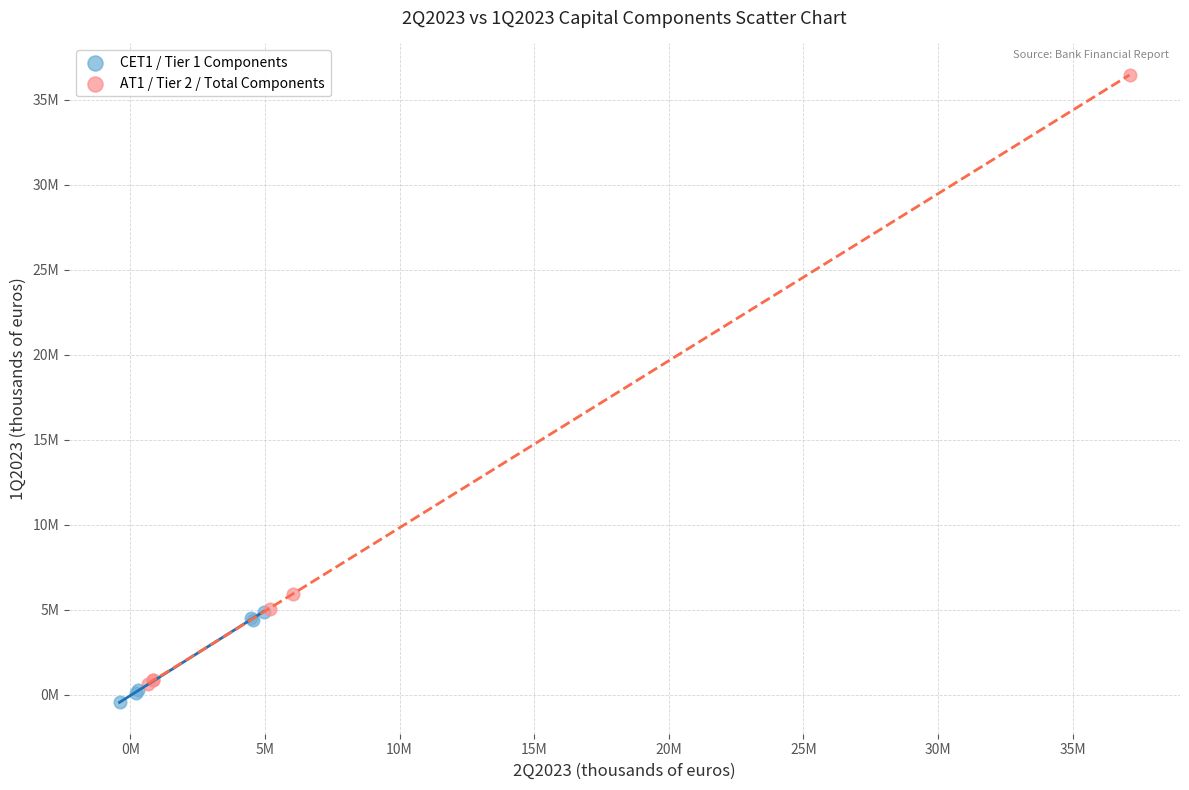

Which series reaches the minimum Y coordinate?

CET1 / Tier 1 Components